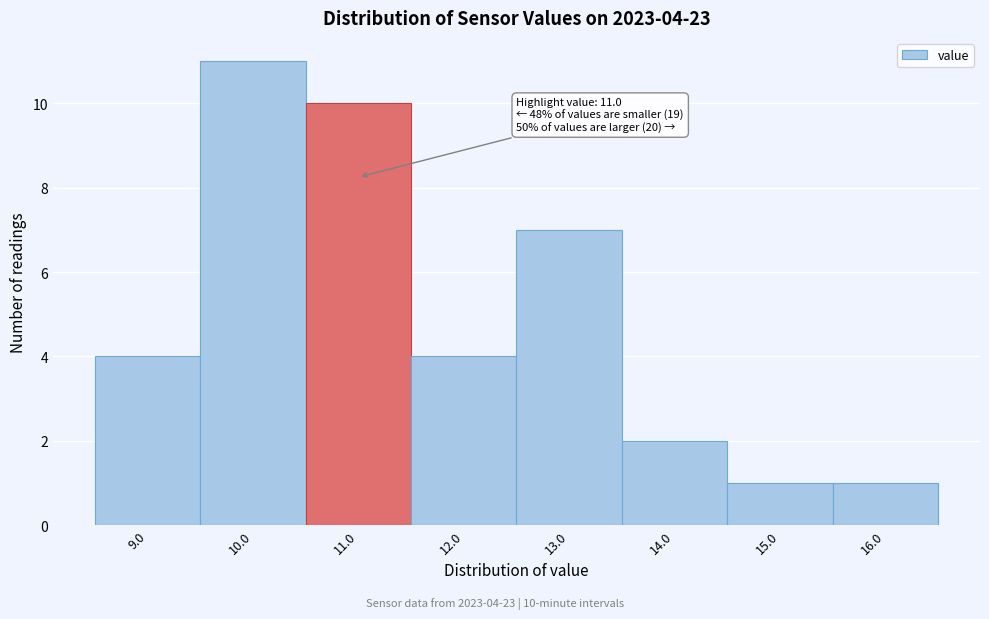

Over which range of the x-axis is the bar tallest?

9.5 to 10.5